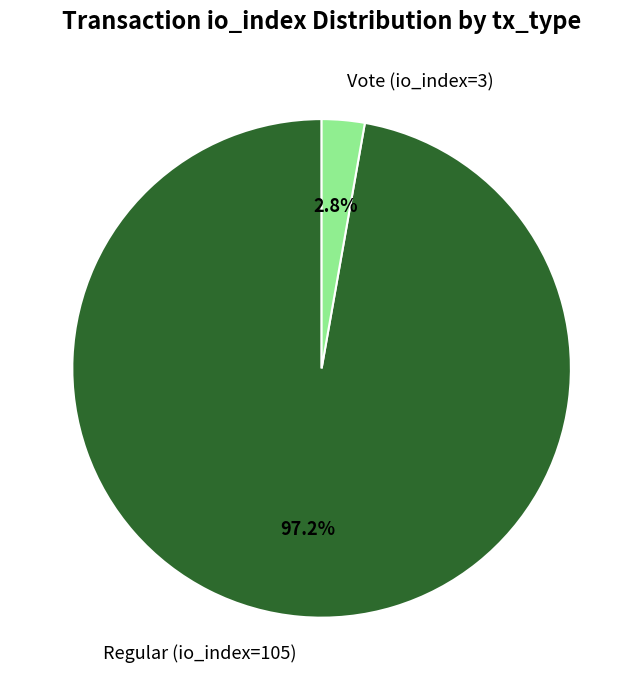

The Vote (io_index=3) slice represents 3% of the pie. True or false?

True